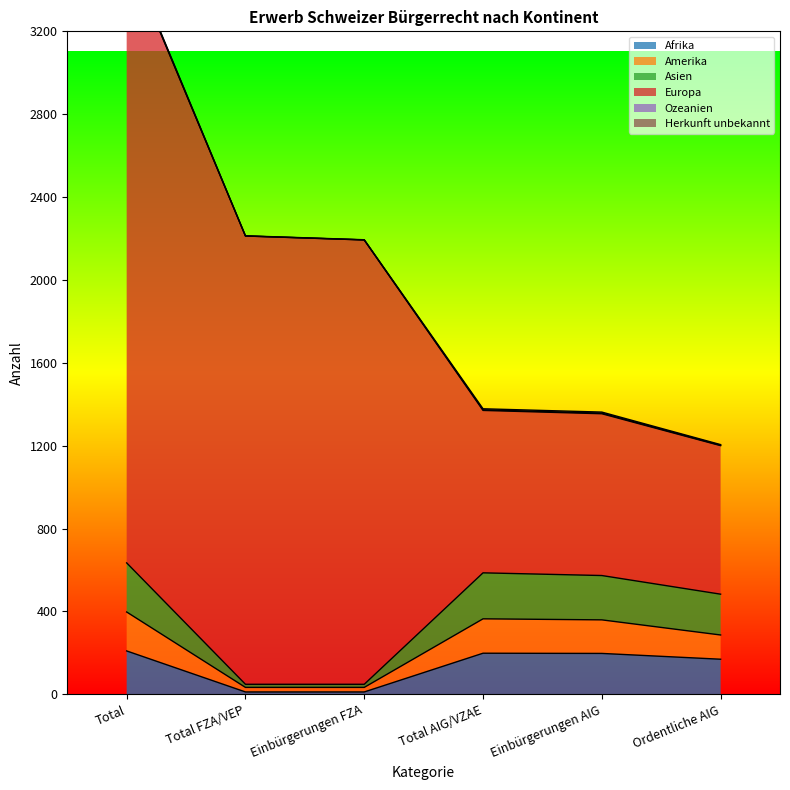

Where does the Afrika series first go above 197?

Total